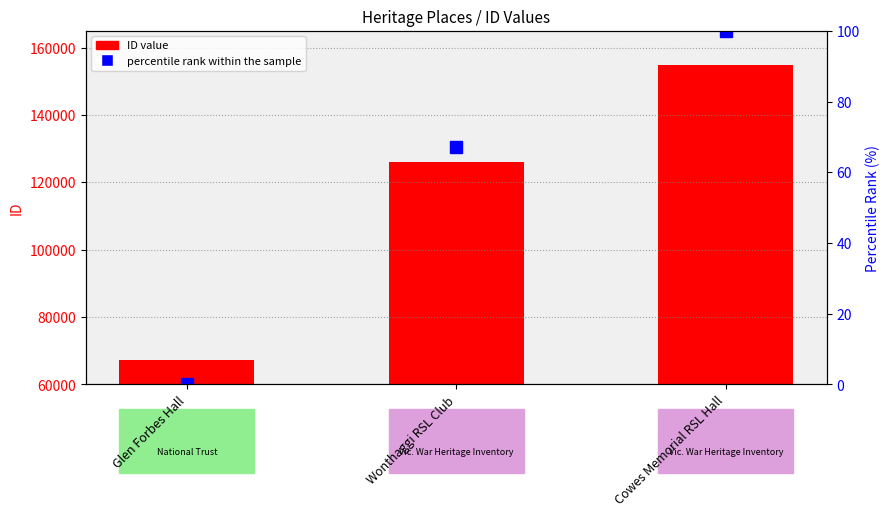

At which label does percentile rank within the sample reach its minimum?

Glen Forbes Hall